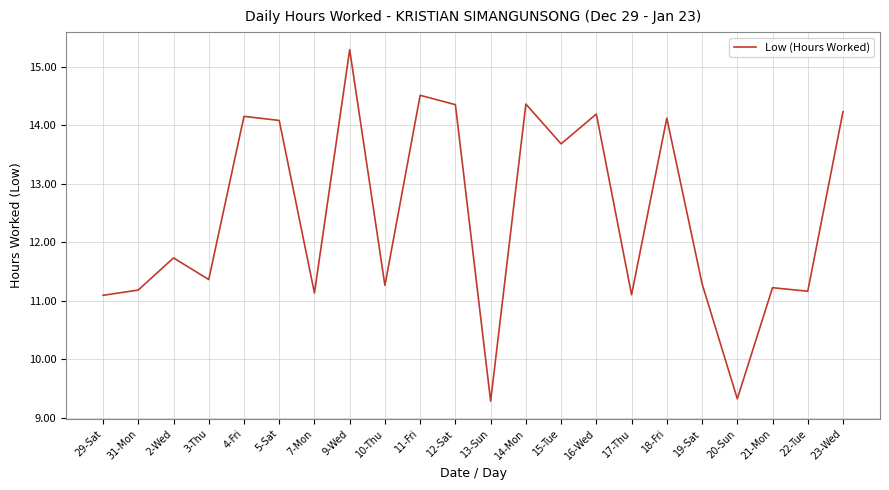

What value does the data have at 11-Fri?

14.5